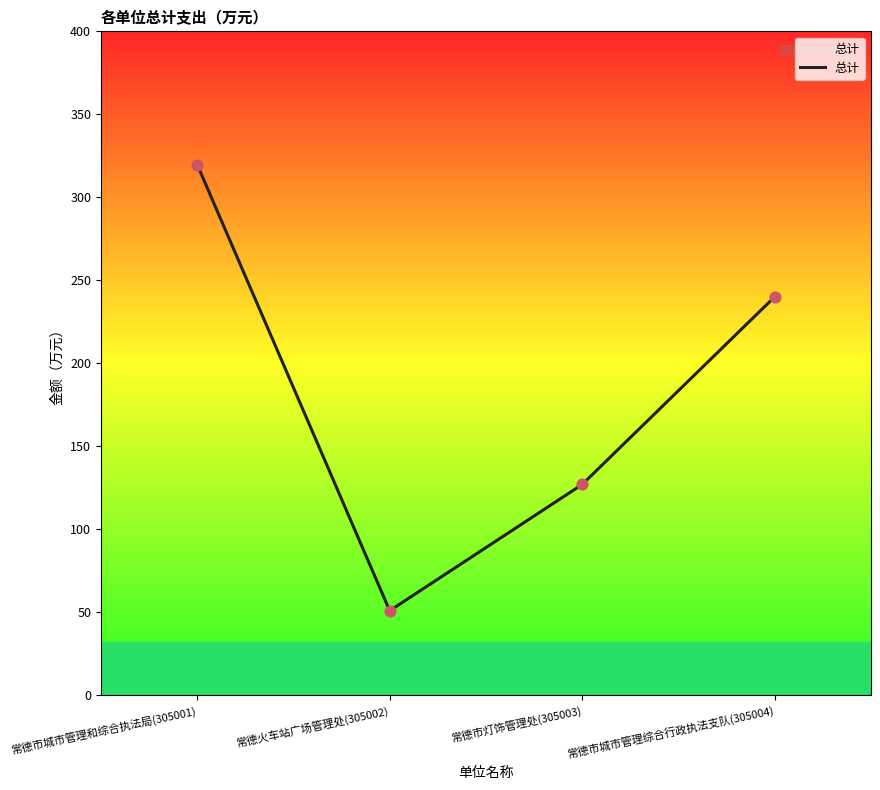

What is the ratio of the value at 常德市灯饰管理处(305003) to the value at 常德市城市管理和综合执法局(305001)?

0.4